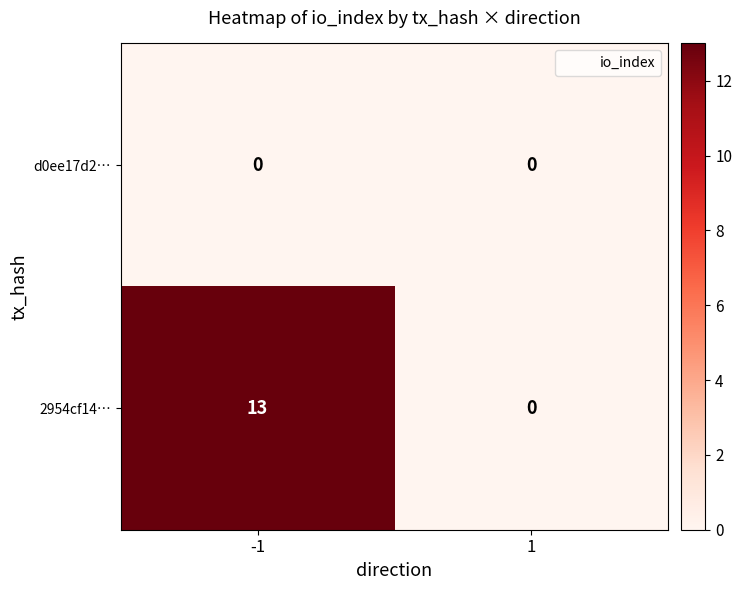

At which category does the chart reach its peak across all series?

-1